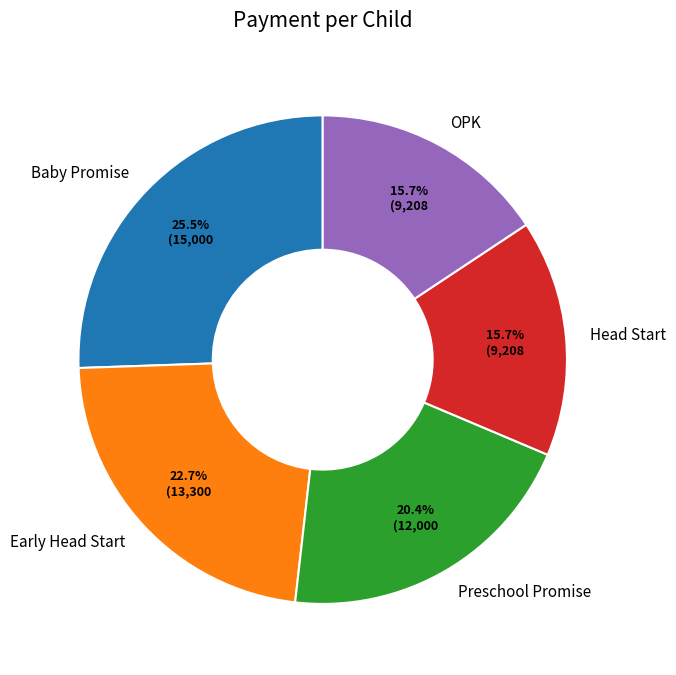

Which category has the biggest portion of the pie?

Baby Promise